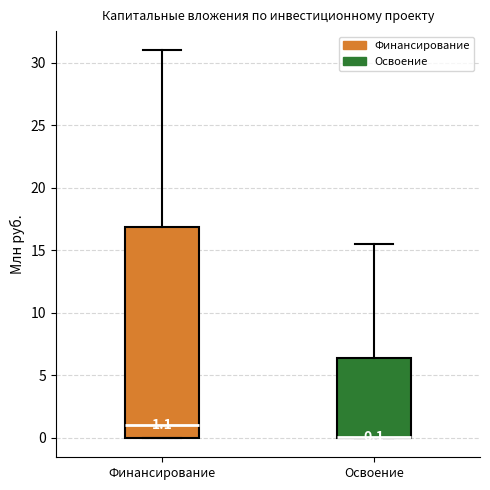

Which box is the tallest, from its lower edge to its upper edge?

Финансирование